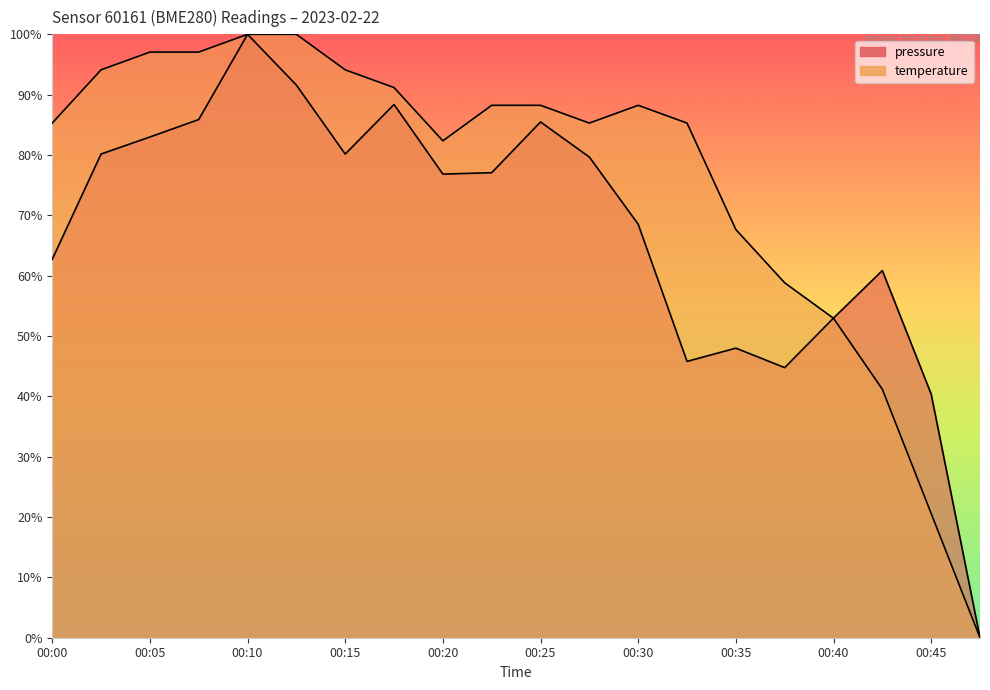

What is the difference between the pressure values at 00:35 and 00:47?

48.0